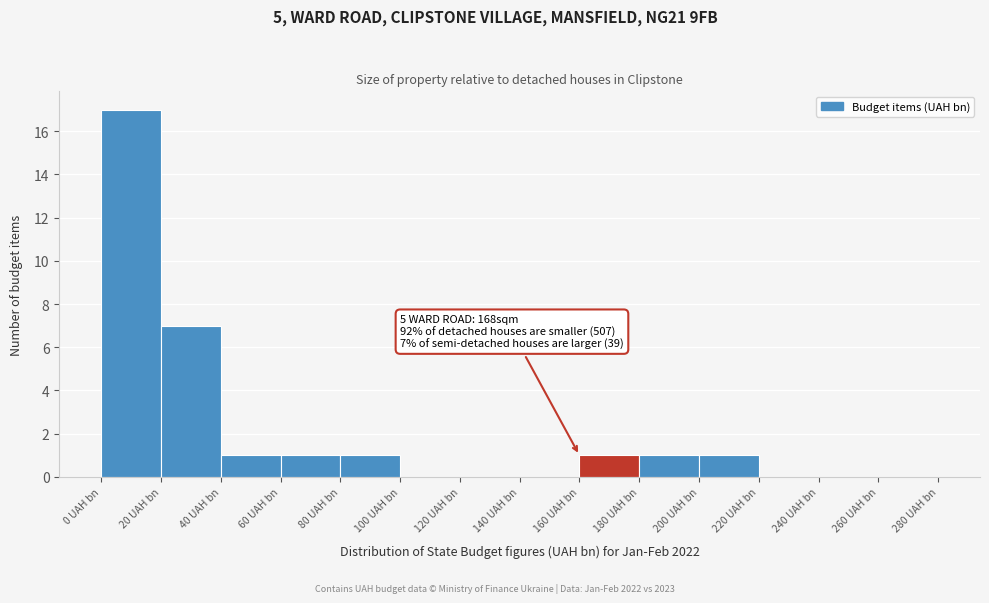

Which range on the x-axis has the tallest bar?

0 to 20